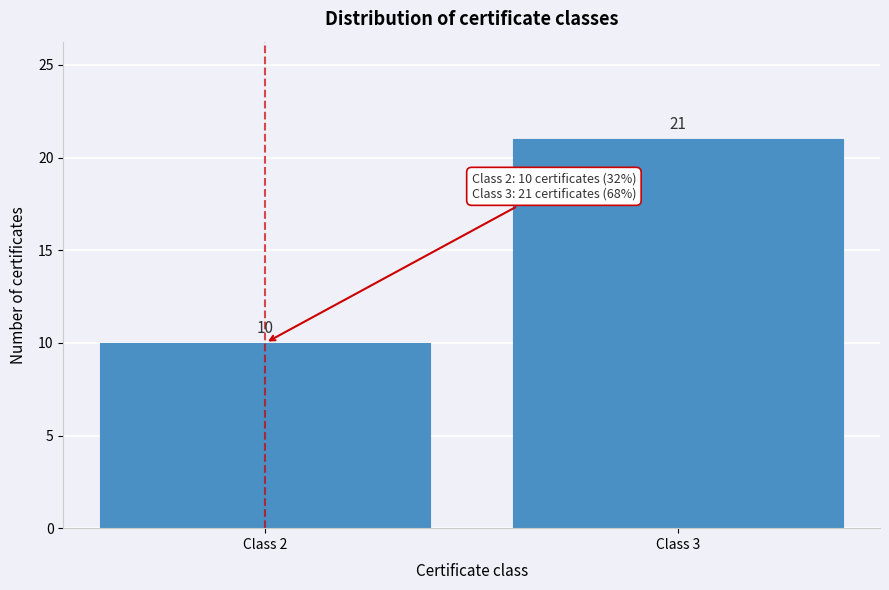

Reading right to left, extract all data points from this chart.

21	10